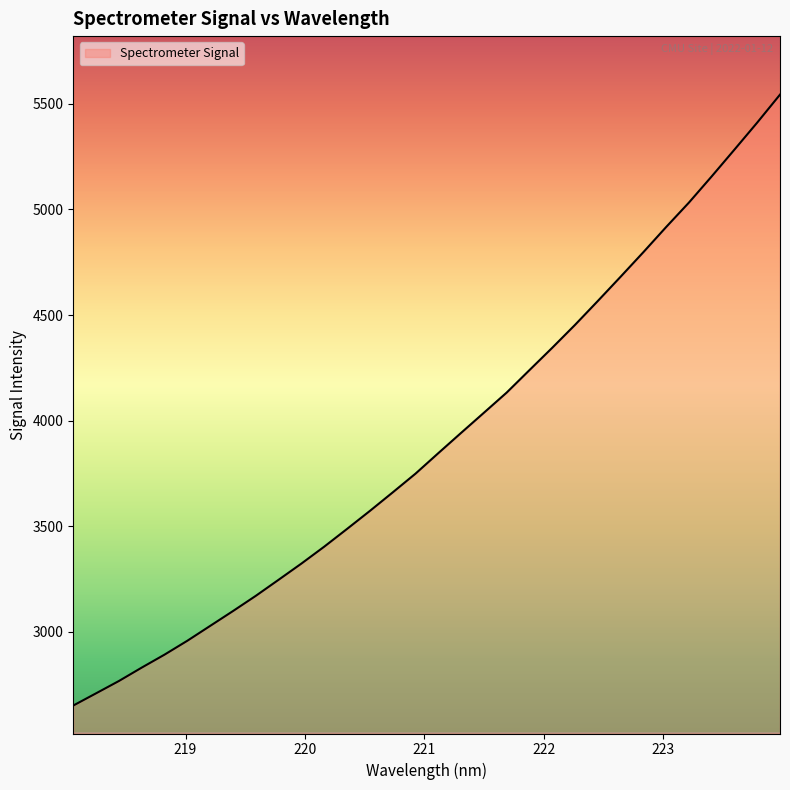

What is the difference between the maximum and minimum values?

2893.9